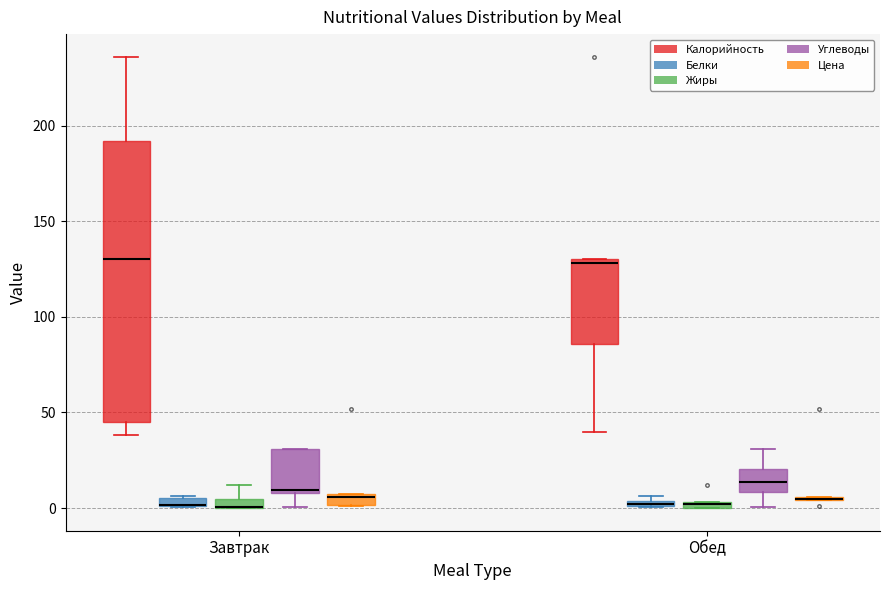

Comparing the boxes themselves (not the whiskers), which one is the tallest?

Завтрак (Калорийность)